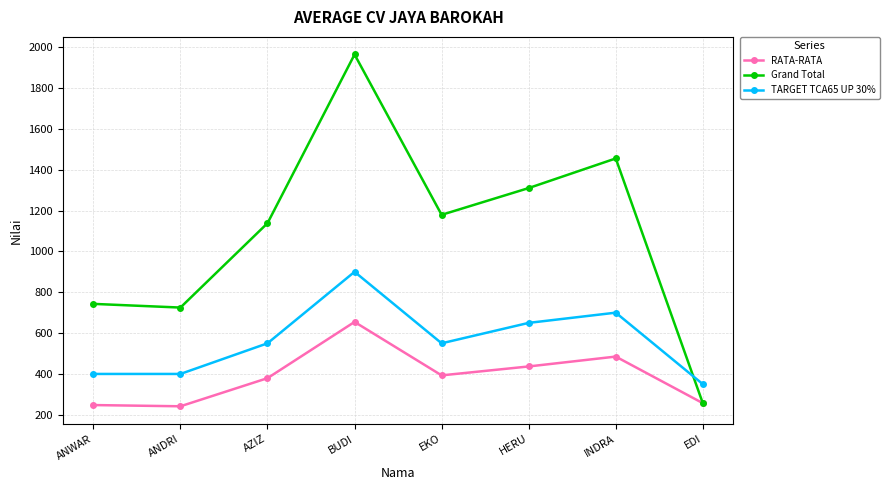

The value of Grand Total at AZIZ is 1138.0. True or false?

True